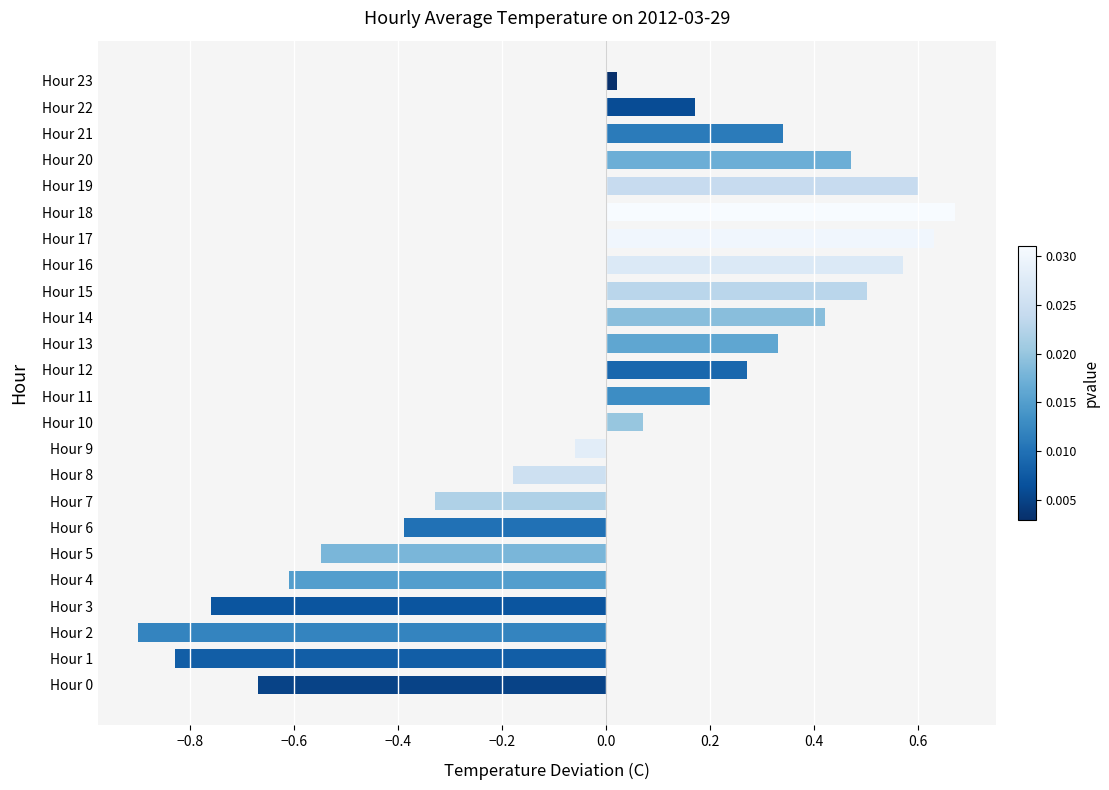

The value at Hour 22 is 0.3. True or false?

False